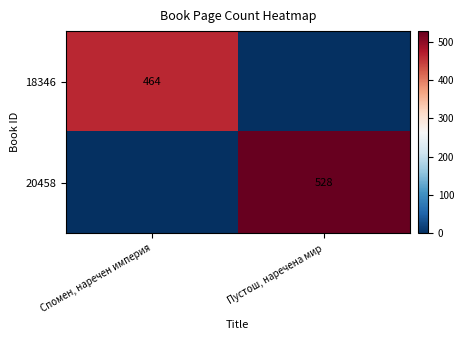

Is the value of 20458 at Пустош, наречена мир greater than the value of 18346 at Спомен, наречен империя?

Yes